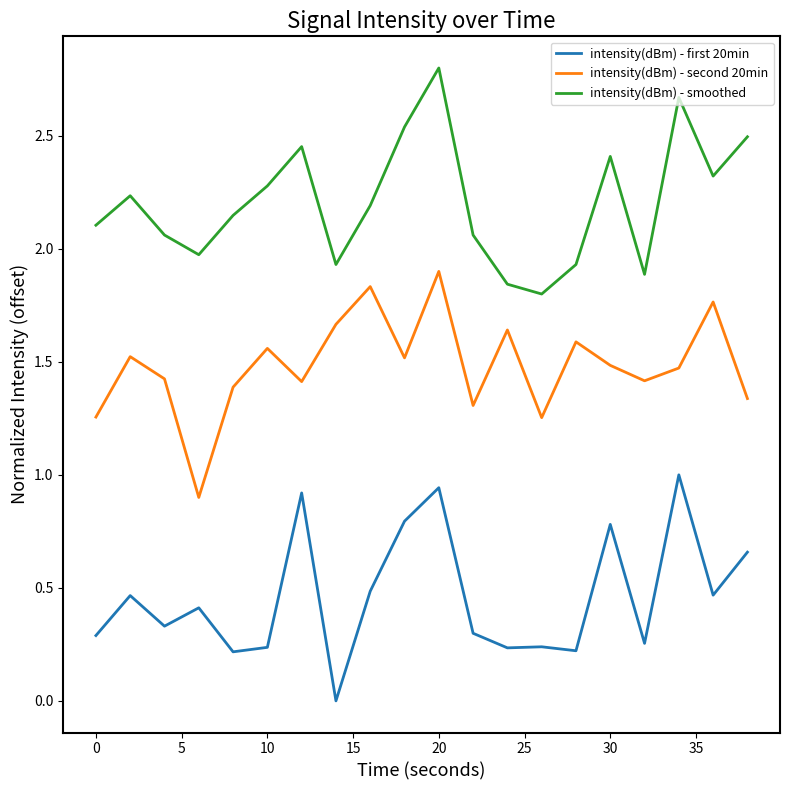

What is the maximum value for intensity(dBm) - second 20min?

1.9